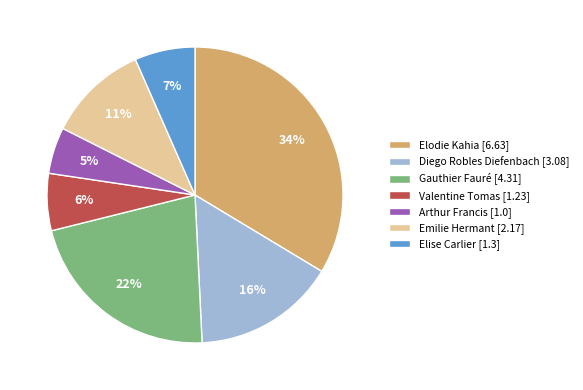

Which slice is the largest?

Elodie Kahia